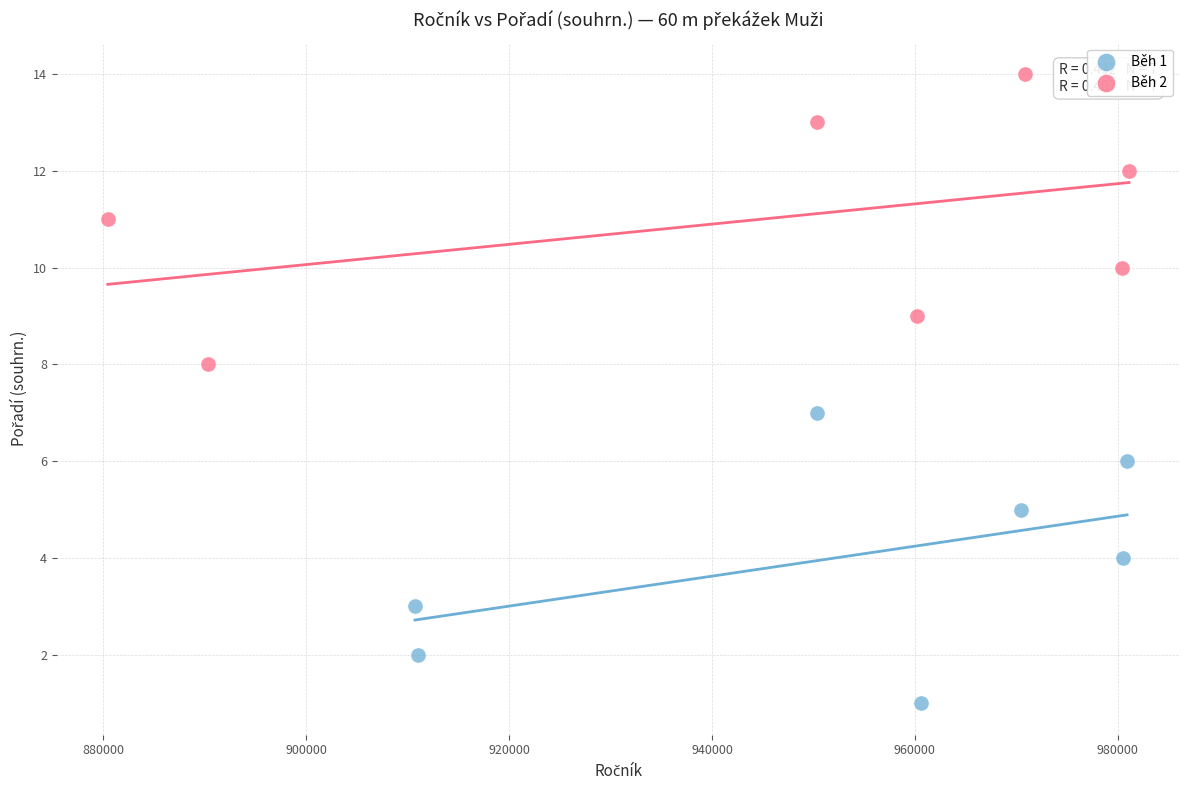

Which series contains the highest Y value?

Běh 2